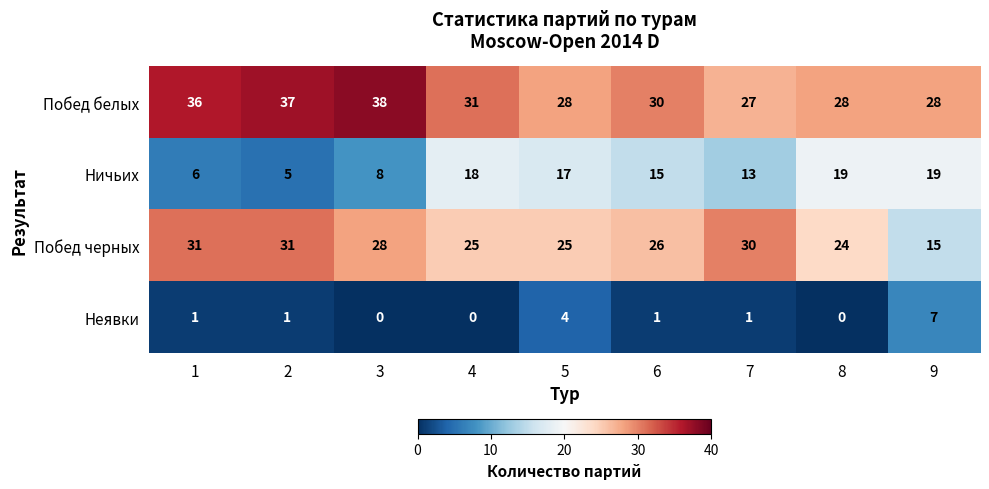

Between 1 and 3, which series saw the biggest shift?

Побед черных